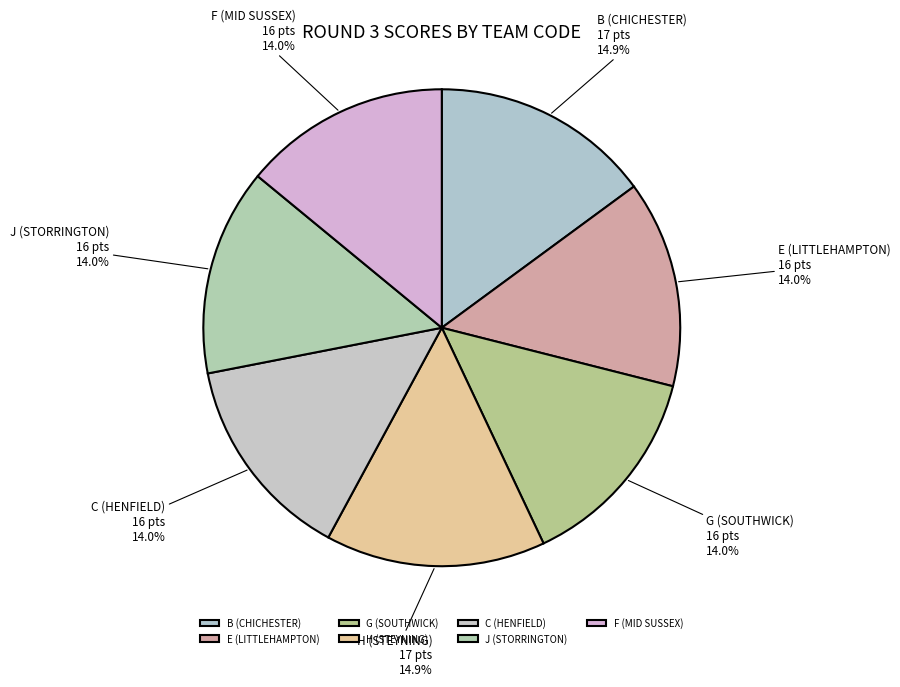

What portion of the pie excludes B?

85.1%